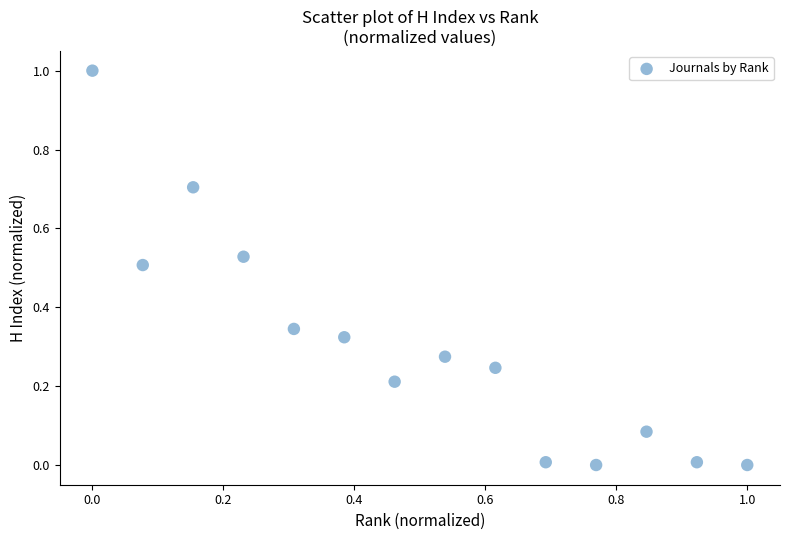

What is the range of Y values (max minus min)?

1.0